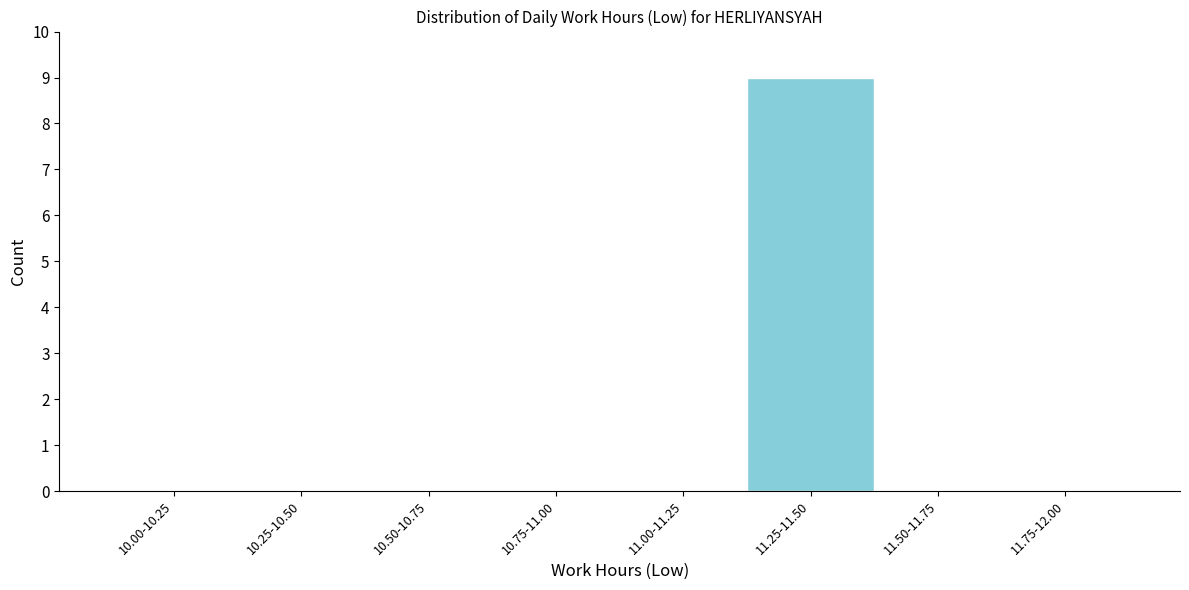

Reading left to right, what are all the values shown in this chart?

10.00-10.25=0	10.25-10.50=0	10.50-10.75=0	10.75-11.00=0	11.00-11.25=0	11.25-11.50=9	11.50-11.75=0	11.75-12.00=0